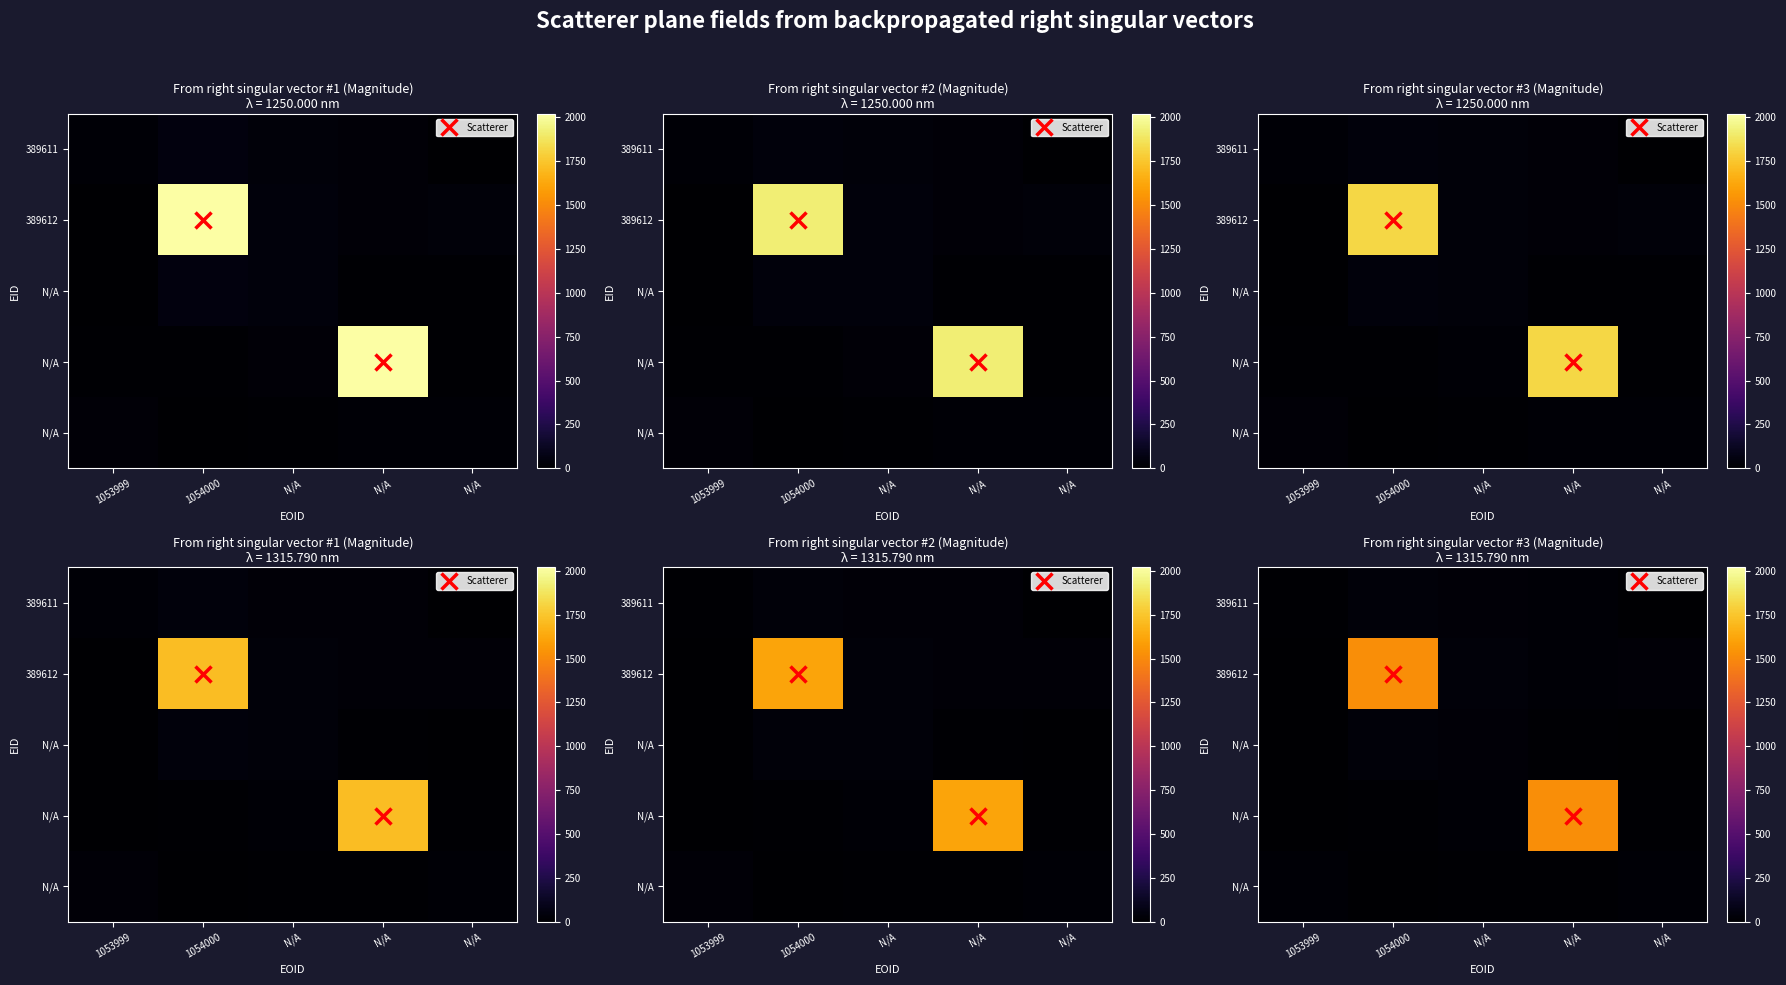

What is the minimum value shown in the chart?

0.8